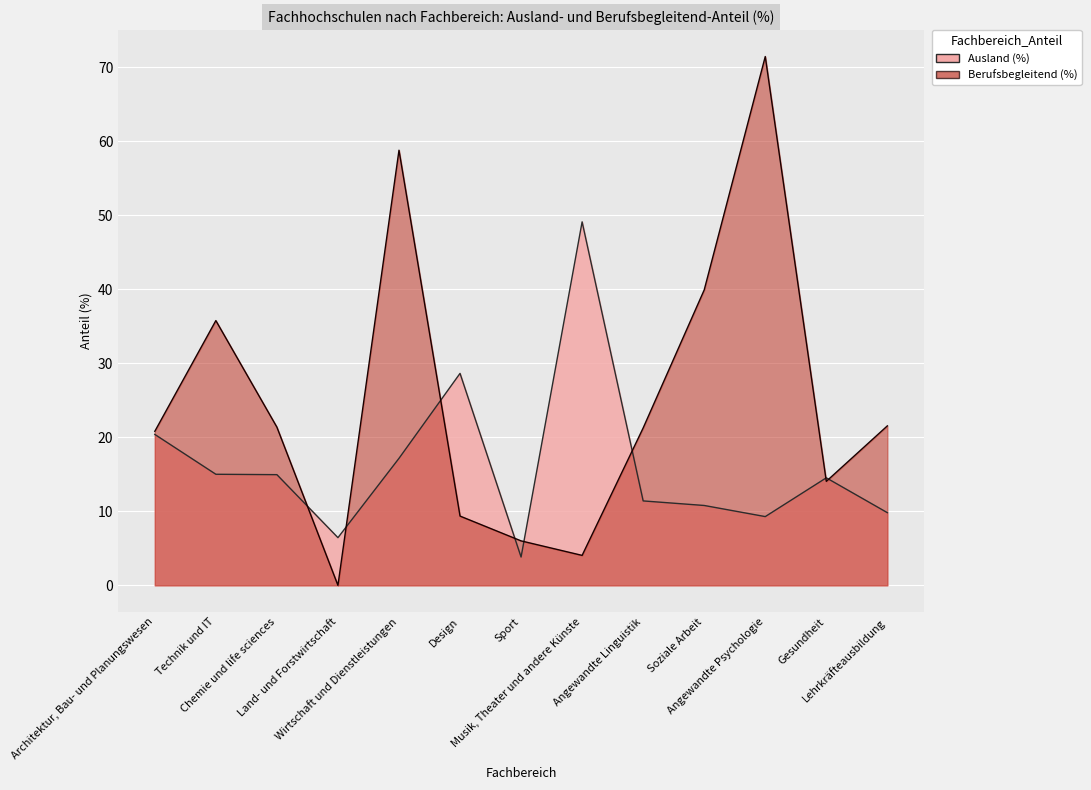

What is the value of the Berufsbegleitend (%) point at the 5th from the left?

58.8